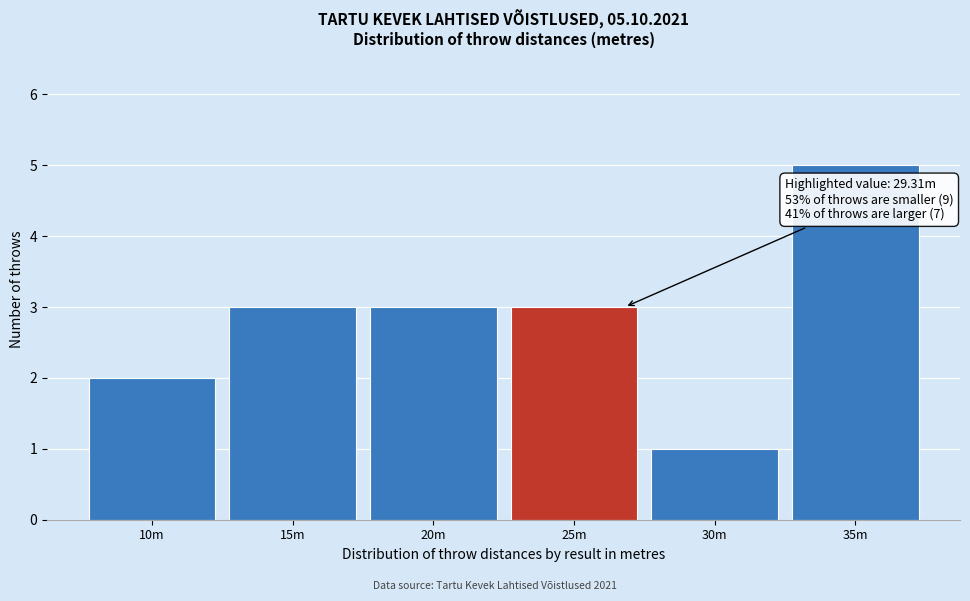

Reading right to left, extract all data points from this chart.

5	1	3	3	3	2